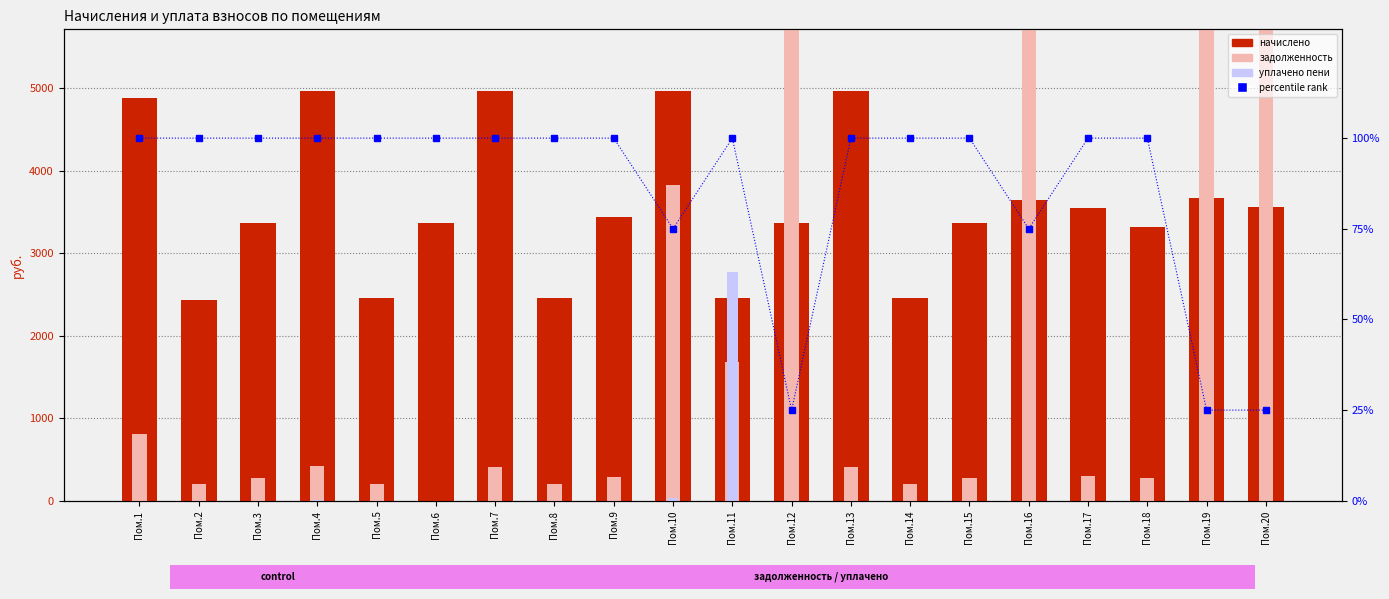

The уплачено пени series shows 0.0 at Пом.14. True or false?

True